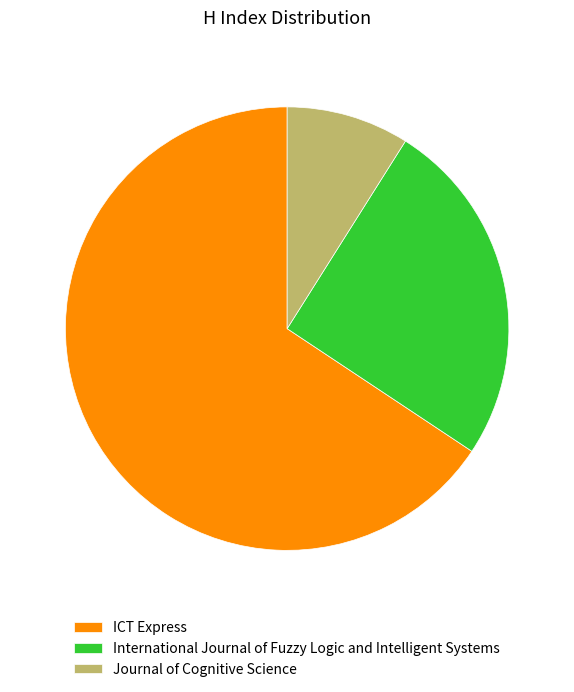

True or false: ICT Express accounts for 66% of the total.

True